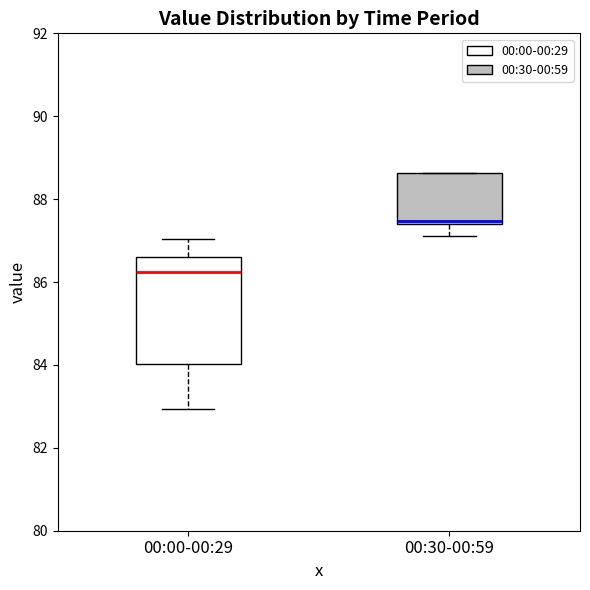

Which box's median line is the lowest?

00:00-00:29